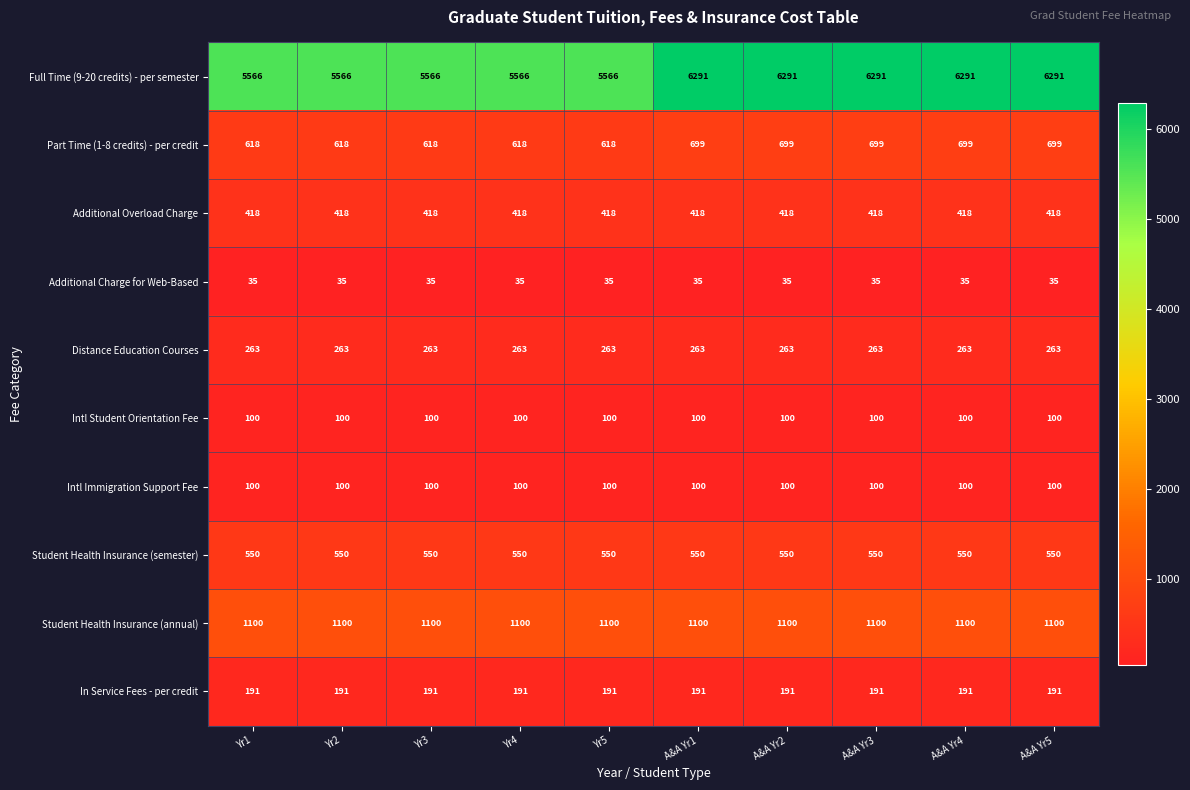

Which series has the widest spread of values?

Full Time (9-20 credits) - per semester